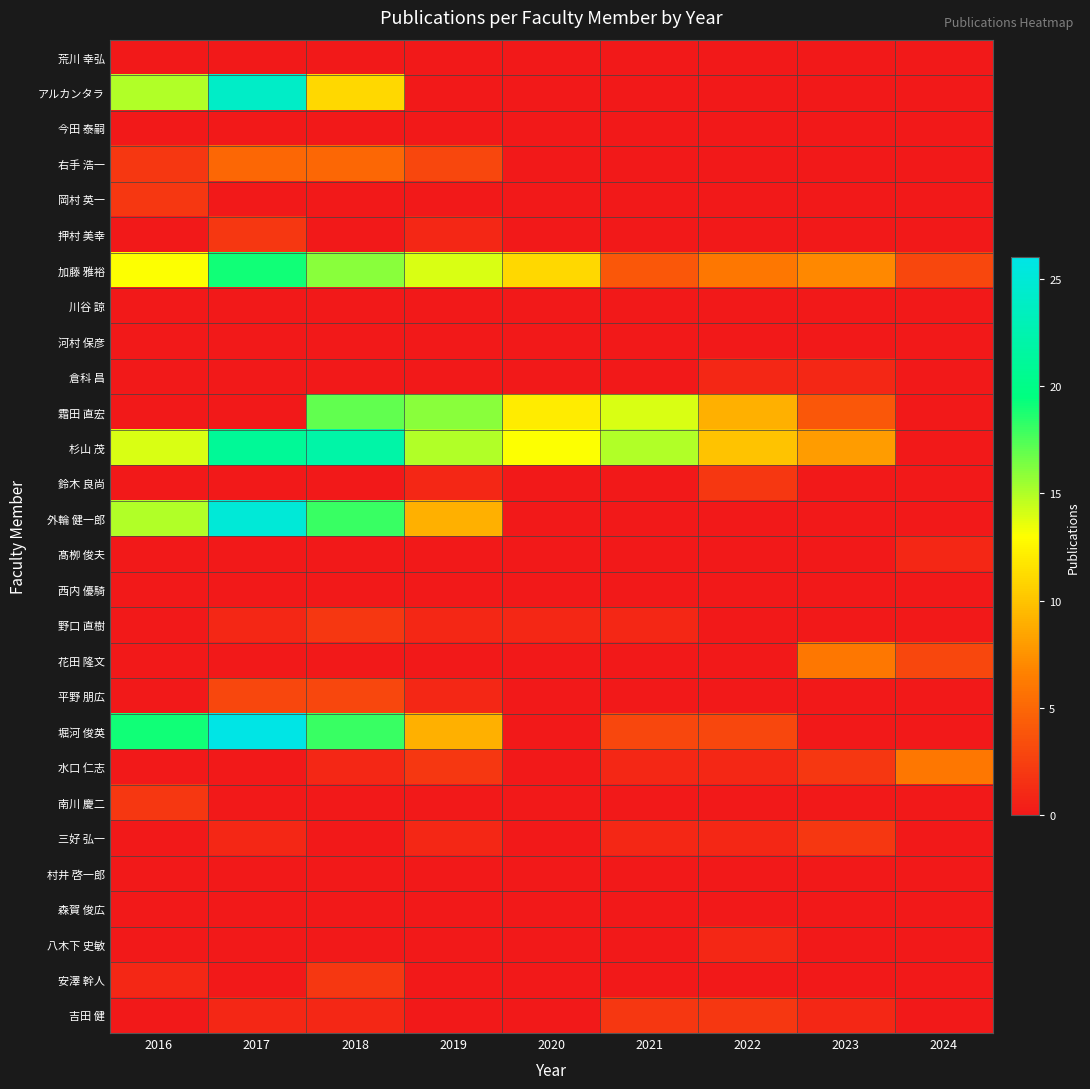

Reading right to left, transcribe all the data shown in this chart.

荒川 幸弘: 2024=0	2023=0	2022=0	2021=0	2020=0	2019=0	2018=0	2017=0	2016=0
アルカンタラ: 2024=0	2023=0	2022=0	2021=0	2020=0	2019=0	2018=11	2017=24	2016=15
今田 泰嗣: 2024=0	2023=0	2022=0	2021=0	2020=0	2019=0	2018=0	2017=0	2016=0
右手 浩一: 2024=0	2023=0	2022=0	2021=0	2020=0	2019=3	2018=5	2017=5	2016=2
岡村 英一: 2024=0	2023=0	2022=0	2021=0	2020=0	2019=0	2018=0	2017=0	2016=2
押村 美幸: 2024=0	2023=0	2022=0	2021=0	2020=0	2019=1	2018=0	2017=2	2016=0
加藤 雅裕: 2024=3	2023=7	2022=6	2021=4	2020=11	2019=14	2018=16	2017=19	2016=13
川谷 諒: 2024=0	2023=0	2022=0	2021=0	2020=0	2019=0	2018=0	2017=0	2016=0
河村 保彦: 2024=0	2023=0	2022=0	2021=0	2020=0	2019=0	2018=0	2017=0	2016=0
倉科 昌: 2024=0	2023=1	2022=1	2021=0	2020=0	2019=0	2018=0	2017=0	2016=0
霜田 直宏: 2024=0	2023=4	2022=9	2021=14	2020=12	2019=16	2018=17	2017=0	2016=0
杉山 茂: 2024=0	2023=8	2022=10	2021=15	2020=13	2019=15	2018=22	2017=21	2016=14
鈴木 良尚: 2024=0	2023=0	2022=2	2021=0	2020=0	2019=1	2018=0	2017=0	2016=0
外輪 健一郎: 2024=0	2023=0	2022=0	2021=0	2020=0	2019=9	2018=18	2017=25	2016=15
髙栁 俊夫: 2024=1	2023=0	2022=0	2021=0	2020=0	2019=0	2018=0	2017=0	2016=0
西内 優騎: 2024=0	2023=0	2022=0	2021=0	2020=0	2019=0	2018=0	2017=0	2016=0
野口 直樹: 2024=0	2023=0	2022=0	2021=1	2020=1	2019=1	2018=2	2017=1	2016=0
花田 隆文: 2024=3	2023=6	2022=0	2021=0	2020=0	2019=0	2018=0	2017=0	2016=0
平野 朋広: 2024=0	2023=0	2022=0	2021=0	2020=0	2019=1	2018=3	2017=3	2016=0
堀河 俊英: 2024=0	2023=0	2022=3	2021=3	2020=0	2019=9	2018=18	2017=26	2016=19
水口 仁志: 2024=6	2023=2	2022=1	2021=1	2020=0	2019=2	2018=1	2017=0	2016=0
南川 慶二: 2024=0	2023=0	2022=0	2021=0	2020=0	2019=0	2018=0	2017=0	2016=2
三好 弘一: 2024=0	2023=2	2022=1	2021=1	2020=0	2019=1	2018=0	2017=1	2016=0
村井 啓一郎: 2024=0	2023=0	2022=0	2021=0	2020=0	2019=0	2018=0	2017=0	2016=0
森賀 俊広: 2024=0	2023=0	2022=0	2021=0	2020=0	2019=0	2018=0	2017=0	2016=0
八木下 史敏: 2024=0	2023=0	2022=1	2021=0	2020=0	2019=0	2018=0	2017=0	2016=0
安澤 幹人: 2024=0	2023=0	2022=0	2021=0	2020=0	2019=0	2018=2	2017=0	2016=1
吉田 健: 2024=0	2023=1	2022=2	2021=2	2020=0	2019=0	2018=1	2017=1	2016=0